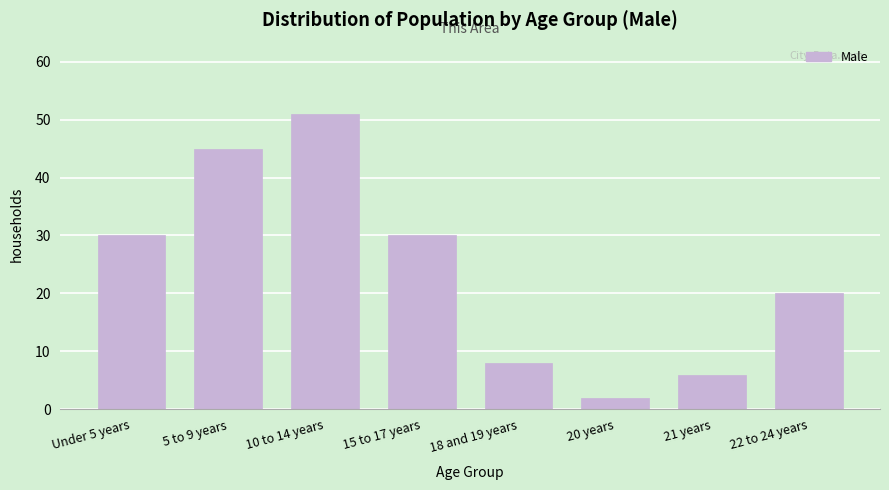

Reading left to right, transcribe all the data shown in this chart.

Under 5 years=30	5 to 9 years=45	10 to 14 years=51	15 to 17 years=30	18 and 19 years=8	20 years=2	21 years=6	22 to 24 years=20